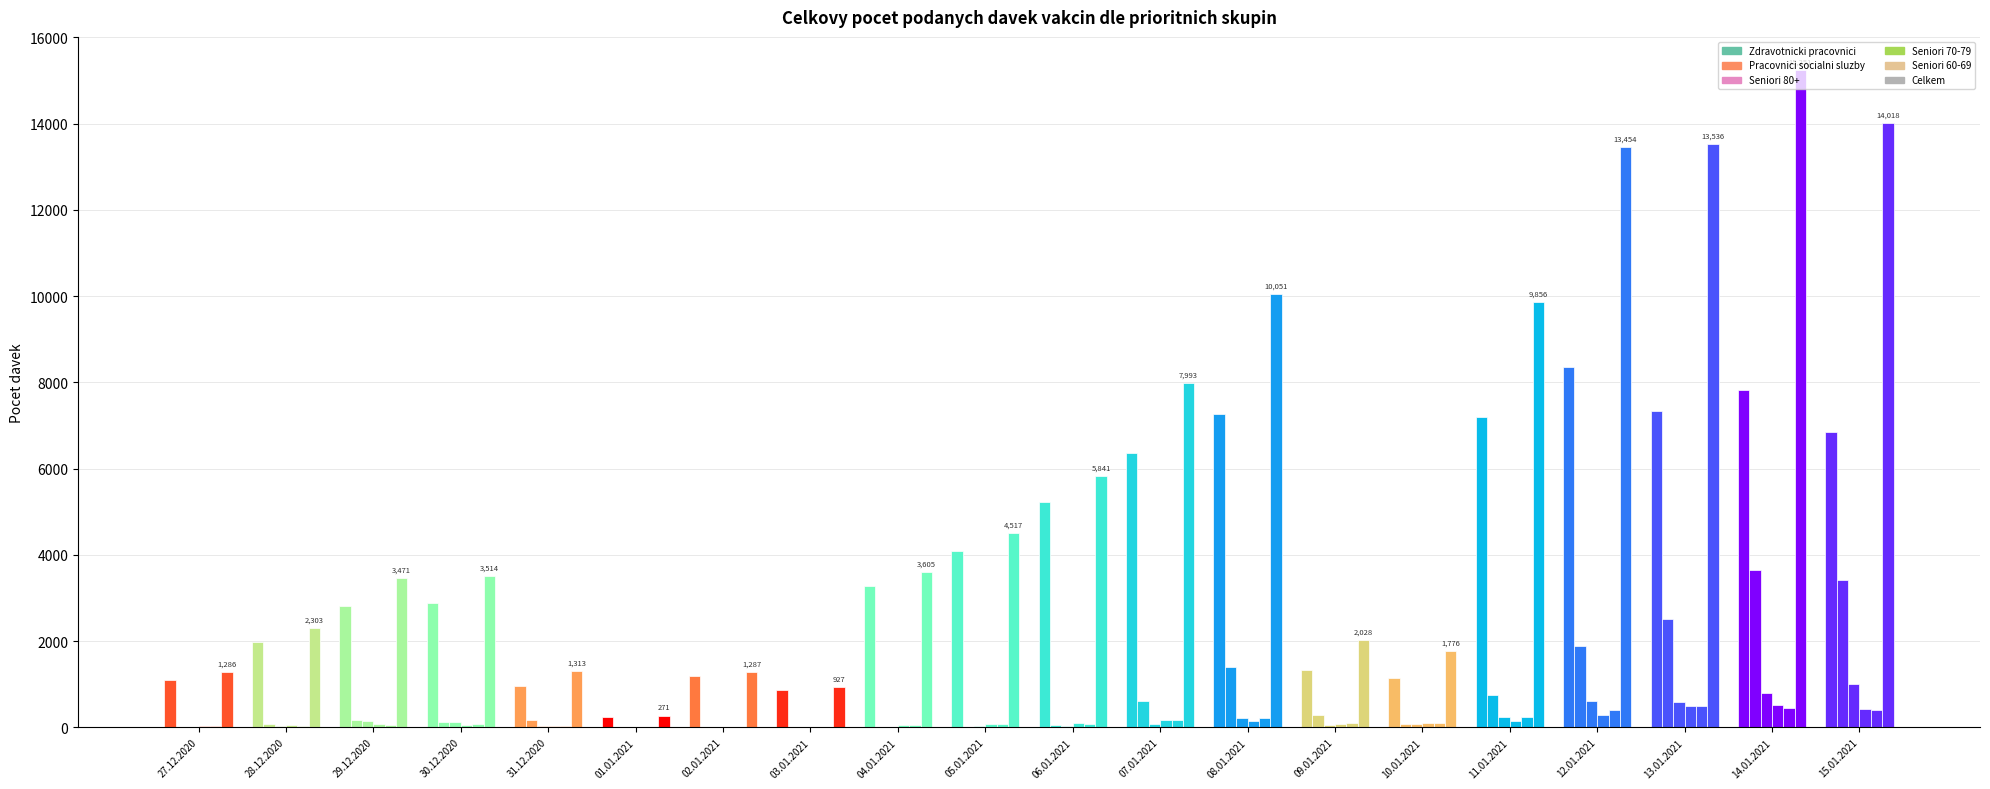

Reading right to left, list all the values displayed in this chart.

Zdravotnicki pracovnici: 15.01.2021=6842	14.01.2021=7827	13.01.2021=7345	12.01.2021=8353	11.01.2021=7194	10.01.2021=1141	09.01.2021=1322	08.01.2021=7271	07.01.2021=6357	06.01.2021=5216	05.01.2021=4100	04.01.2021=3284	03.01.2021=859	02.01.2021=1193	01.01.2021=247	31.12.2020=968	30.12.2020=2894	29.12.2020=2819	28.12.2020=1989	27.12.2020=1090
Pracovnici socialni sluzby: 15.01.2021=3408	14.01.2021=3652	13.01.2021=2517	12.01.2021=1897	11.01.2021=747	10.01.2021=78	09.01.2021=292	08.01.2021=1391	07.01.2021=602	06.01.2021=54	05.01.2021=12	04.01.2021=4	03.01.2021=3	02.01.2021=0	01.01.2021=3	31.12.2020=175	30.12.2020=127	29.12.2020=177	28.12.2020=74	27.12.2020=11
Seniori 80+: 15.01.2021=1016	14.01.2021=795	13.01.2021=578	12.01.2021=611	11.01.2021=239	10.01.2021=71	09.01.2021=46	08.01.2021=209	07.01.2021=74	06.01.2021=43	05.01.2021=35	04.01.2021=20	03.01.2021=3	02.01.2021=7	01.01.2021=1	31.12.2020=23	30.12.2020=119	29.12.2020=146	28.12.2020=32	27.12.2020=14
Seniori 70-79: 15.01.2021=433	14.01.2021=509	13.01.2021=497	12.01.2021=298	11.01.2021=150	10.01.2021=105	09.01.2021=78	08.01.2021=151	07.01.2021=168	06.01.2021=108	05.01.2021=71	04.01.2021=47	03.01.2021=10	02.01.2021=9	01.01.2021=4	31.12.2020=30	30.12.2020=53	29.12.2020=83	28.12.2020=52	27.12.2020=43
Seniori 60-69: 15.01.2021=410	14.01.2021=442	13.01.2021=485	12.01.2021=398	11.01.2021=249	10.01.2021=110	09.01.2021=91	08.01.2021=212	07.01.2021=174	06.01.2021=89	05.01.2021=70	04.01.2021=49	03.01.2021=11	02.01.2021=6	01.01.2021=4	31.12.2020=31	30.12.2020=86	29.12.2020=64	28.12.2020=39	27.12.2020=35
Celkem: 15.01.2021=14018	14.01.2021=15251	13.01.2021=13536	12.01.2021=13454	11.01.2021=9856	10.01.2021=1776	09.01.2021=2028	08.01.2021=10051	07.01.2021=7993	06.01.2021=5841	05.01.2021=4517	04.01.2021=3605	03.01.2021=927	02.01.2021=1287	01.01.2021=271	31.12.2020=1313	30.12.2020=3514	29.12.2020=3471	28.12.2020=2303	27.12.2020=1286